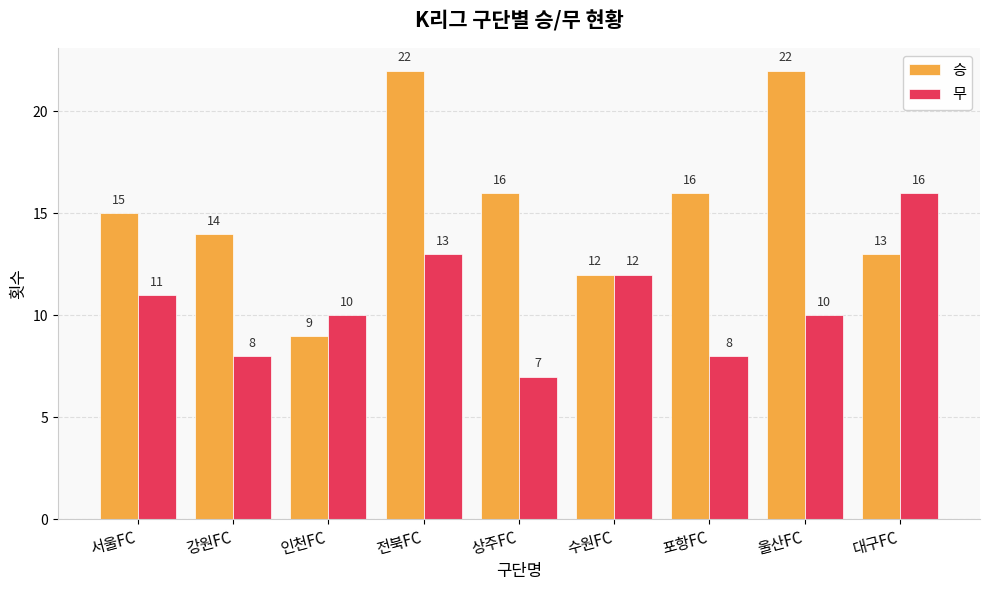

Reading right to left, what are all the values shown in this chart?

승: 13	22	16	12	16	22	9	14	15
무: 16	10	8	12	7	13	10	8	11